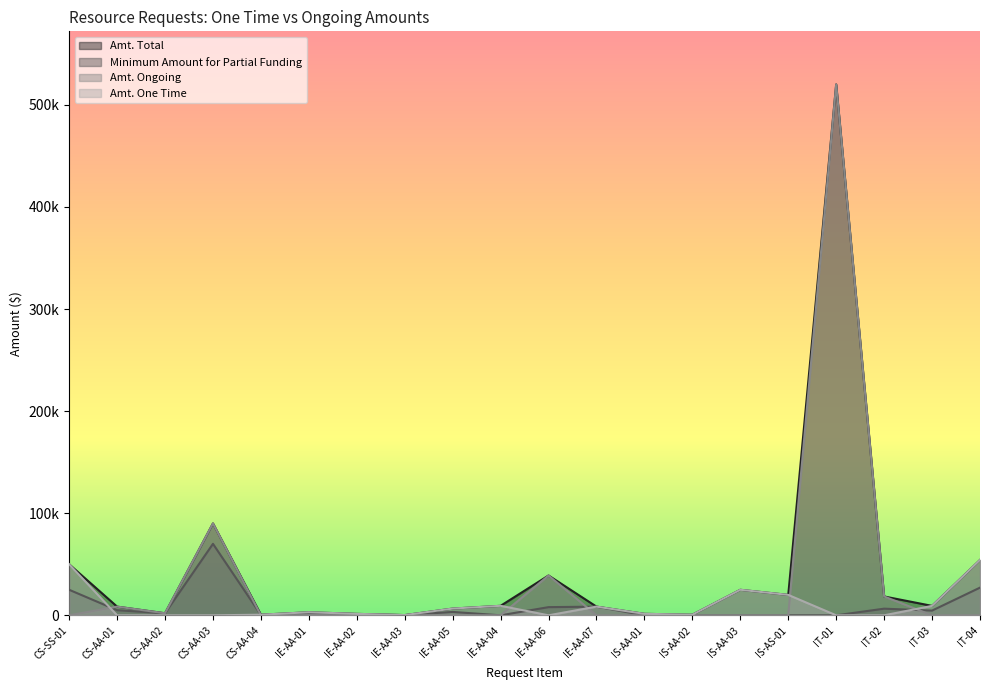

Which has a higher value, CS-AA-01 or IS-AA-01?

CS-AA-01